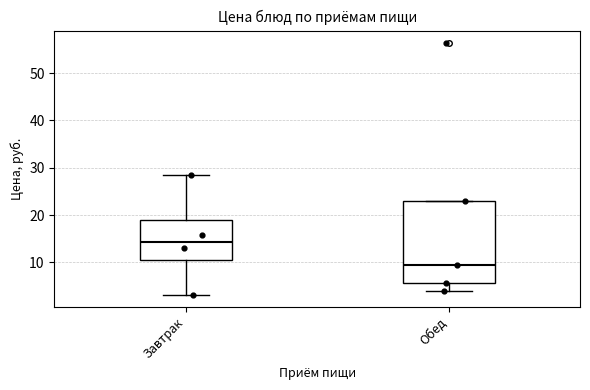

Reading left to right, transcribe this box plot: for each box, give where its median line is, the range the box spans, and where its two whiskers end, as read against the y-axis. The values are not printed on the chart, so give them approximately, as read against the axis.

Завтрак: median 14, box 11 to 19, whiskers 3 to 29
Обед: median 9, box 6 to 23, whiskers 4 to 23